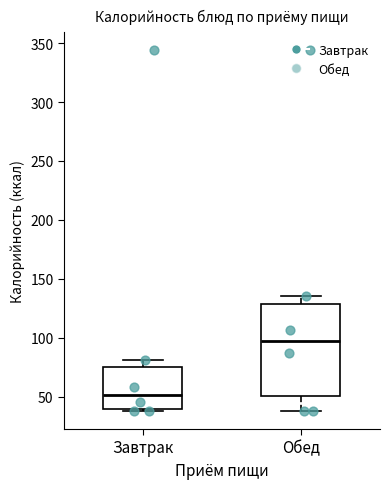

Reading left to right, transcribe this box plot: for each box, give where its median line is, the range the box spans, and where its two whiskers end, as read against the y-axis. The values are not printed on the chart, so give them approximately, as read against the axis.

Завтрак: median 50, box 40 to 75, whiskers 40 (just below the box's lower edge) to 80
Обед: median 95, box 50 to 130, whiskers 40 to 135